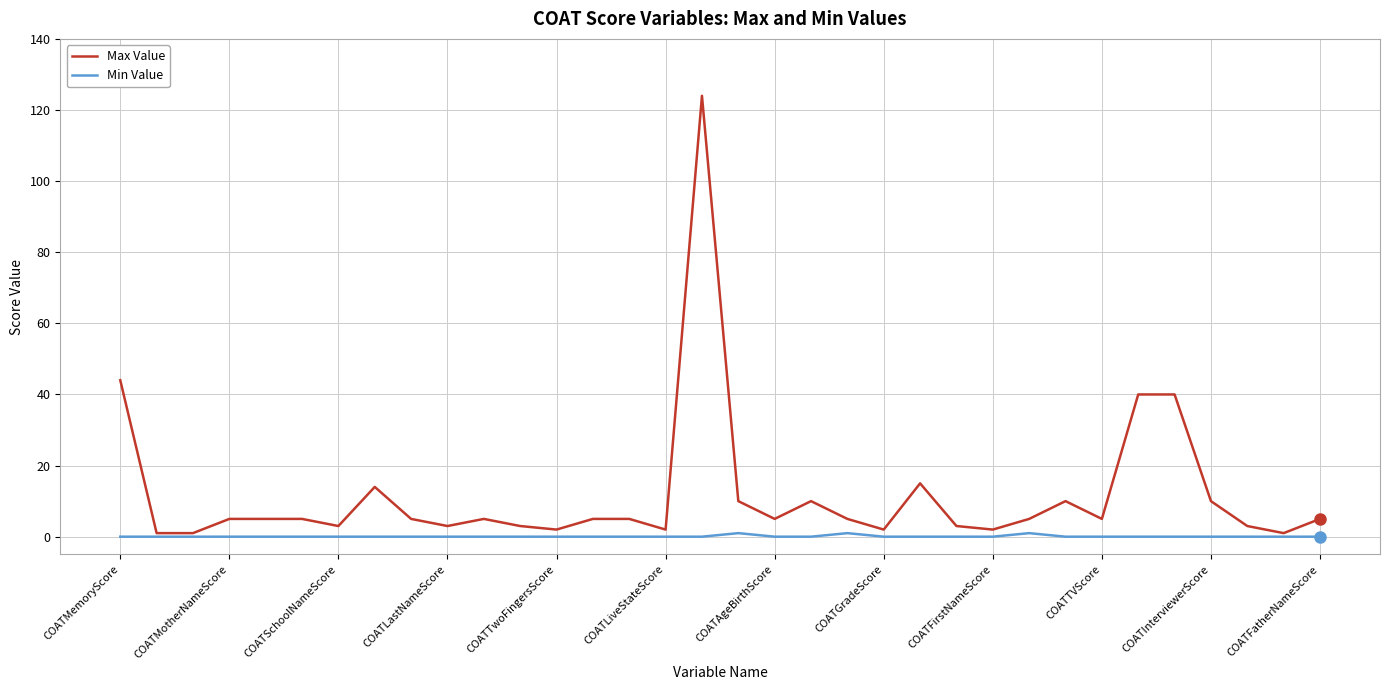

Rank the series by their average value, from highest to lowest.

Max Value, Min Value